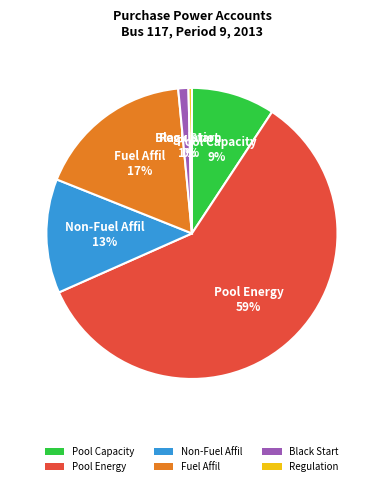

The Pool Energy slice represents 68% of the pie. True or false?

False